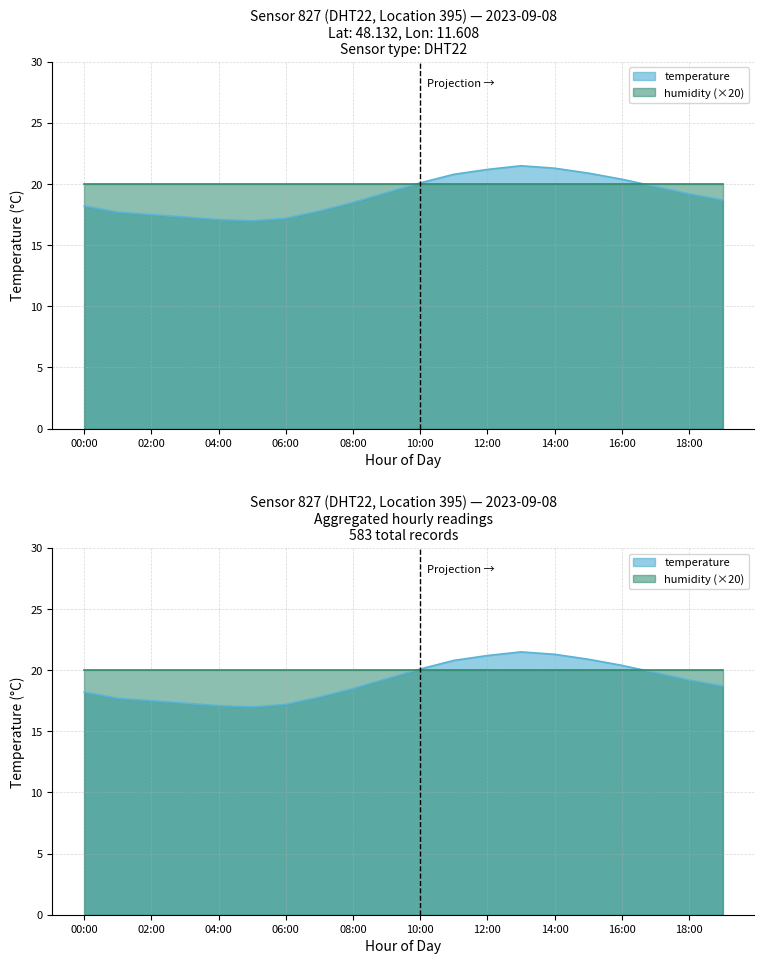

At which label does the data first exceed 19?

09:00